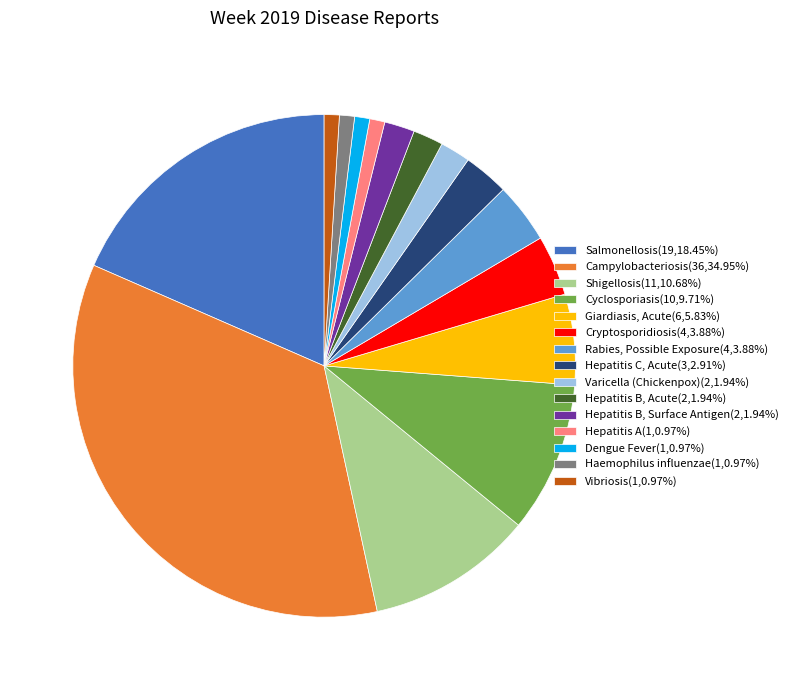

Approximately how many times larger is the value at Shigellosis(11,10.68%) compared to Haemophilus influenzae(1,0.97%)?

11.0